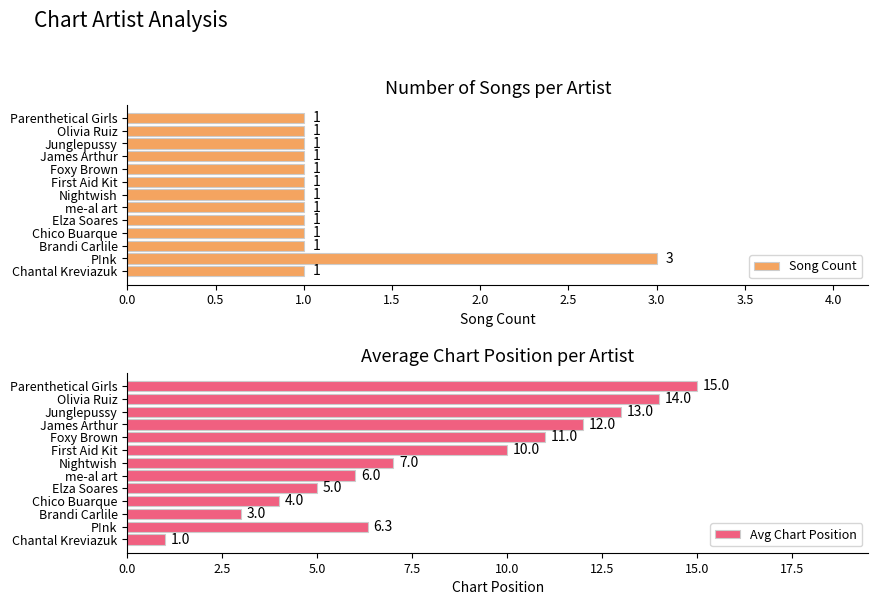

What are all the series names shown in the legend?

Song Count, Avg Chart Position